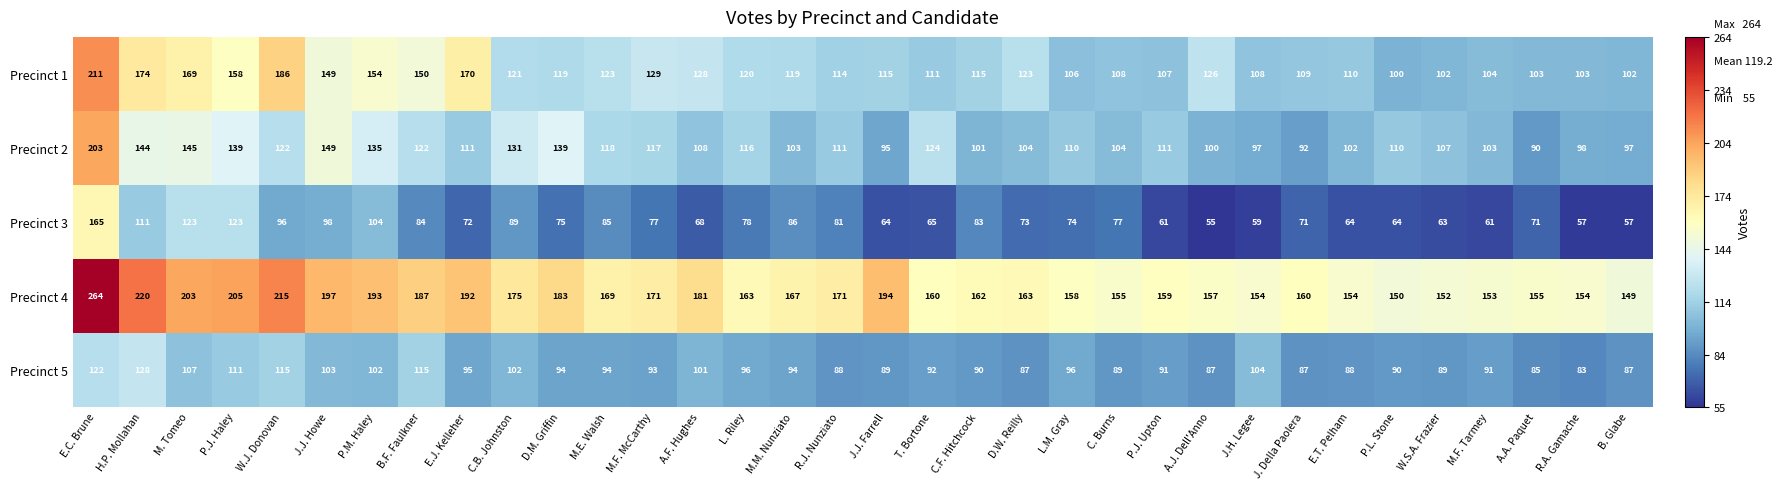

What is the sum of the Precinct 1 values at W.J. Donovan and T. Bortone?

297